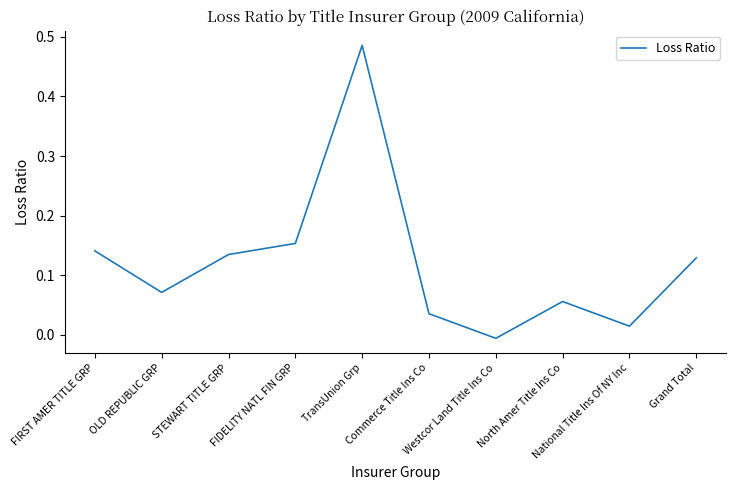

Where is the first local minimum?

OLD REPUBLIC GRP